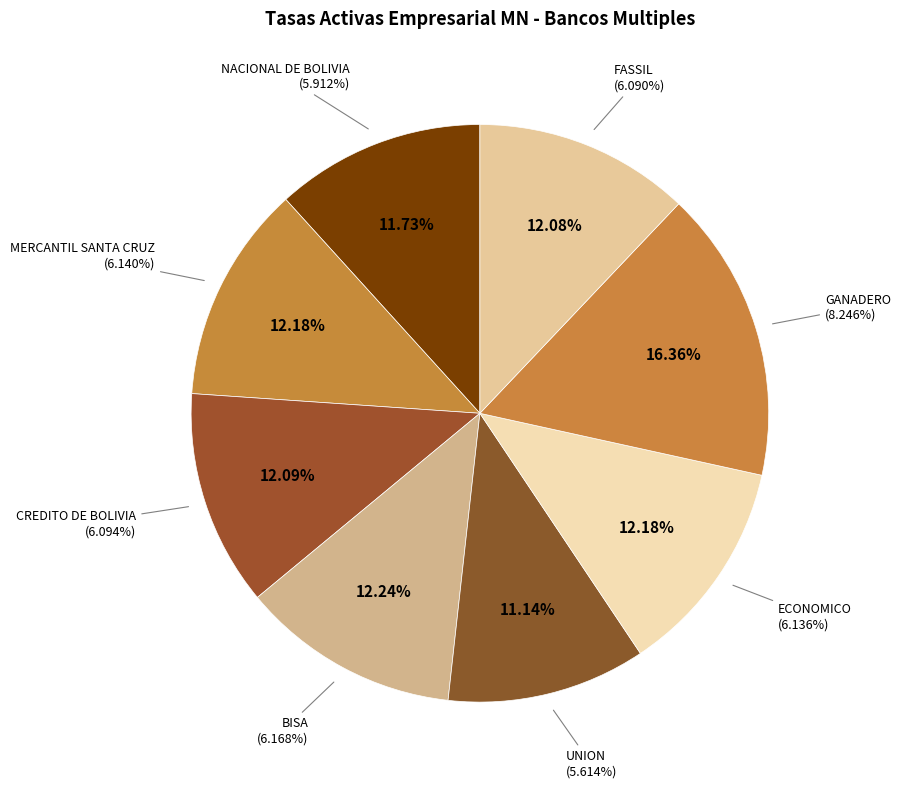

To the nearest percent, what portion does UNION represent?

11%